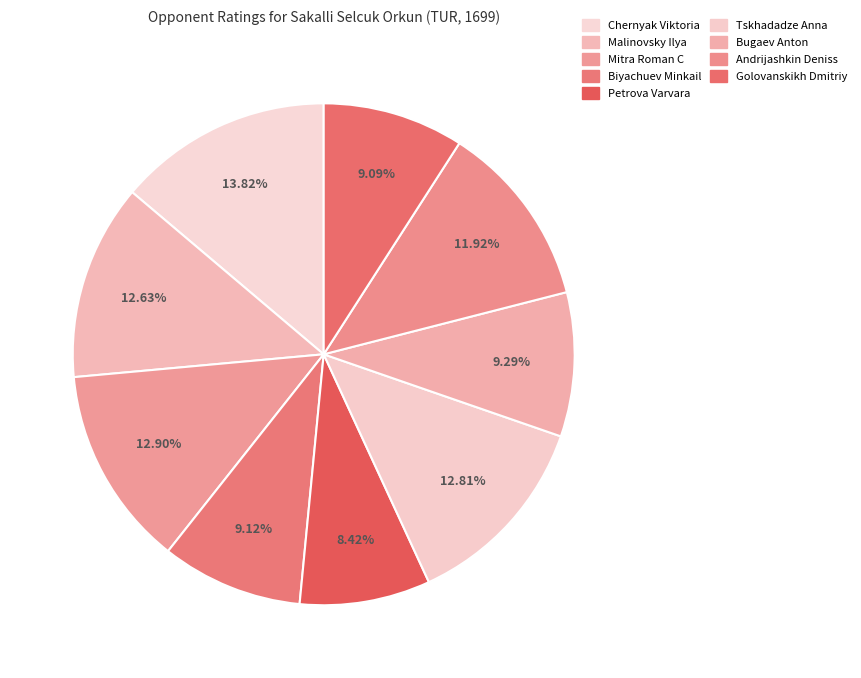

Count the number of slices in the pie.

9